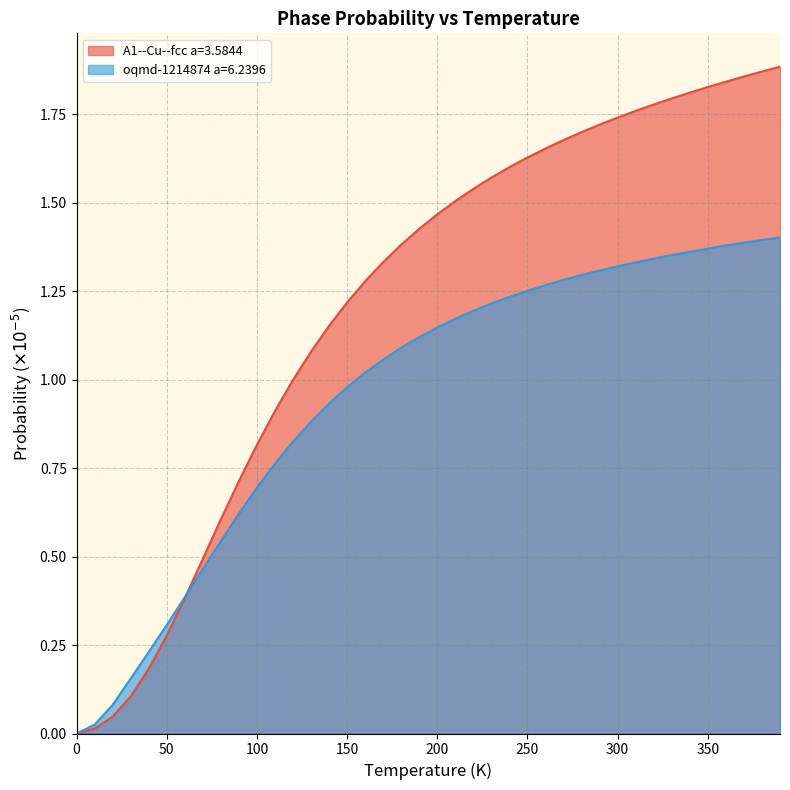

What is the sum of the A1--Cu--fcc a=3.5844 values at 300.0 and 220.0?

3.3